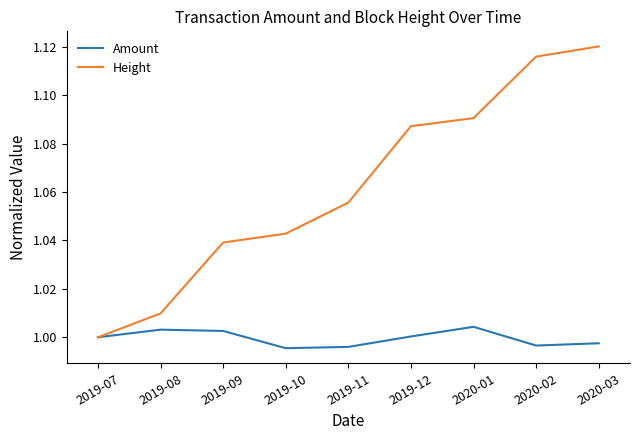

Which series has the largest total across all categories?

Height